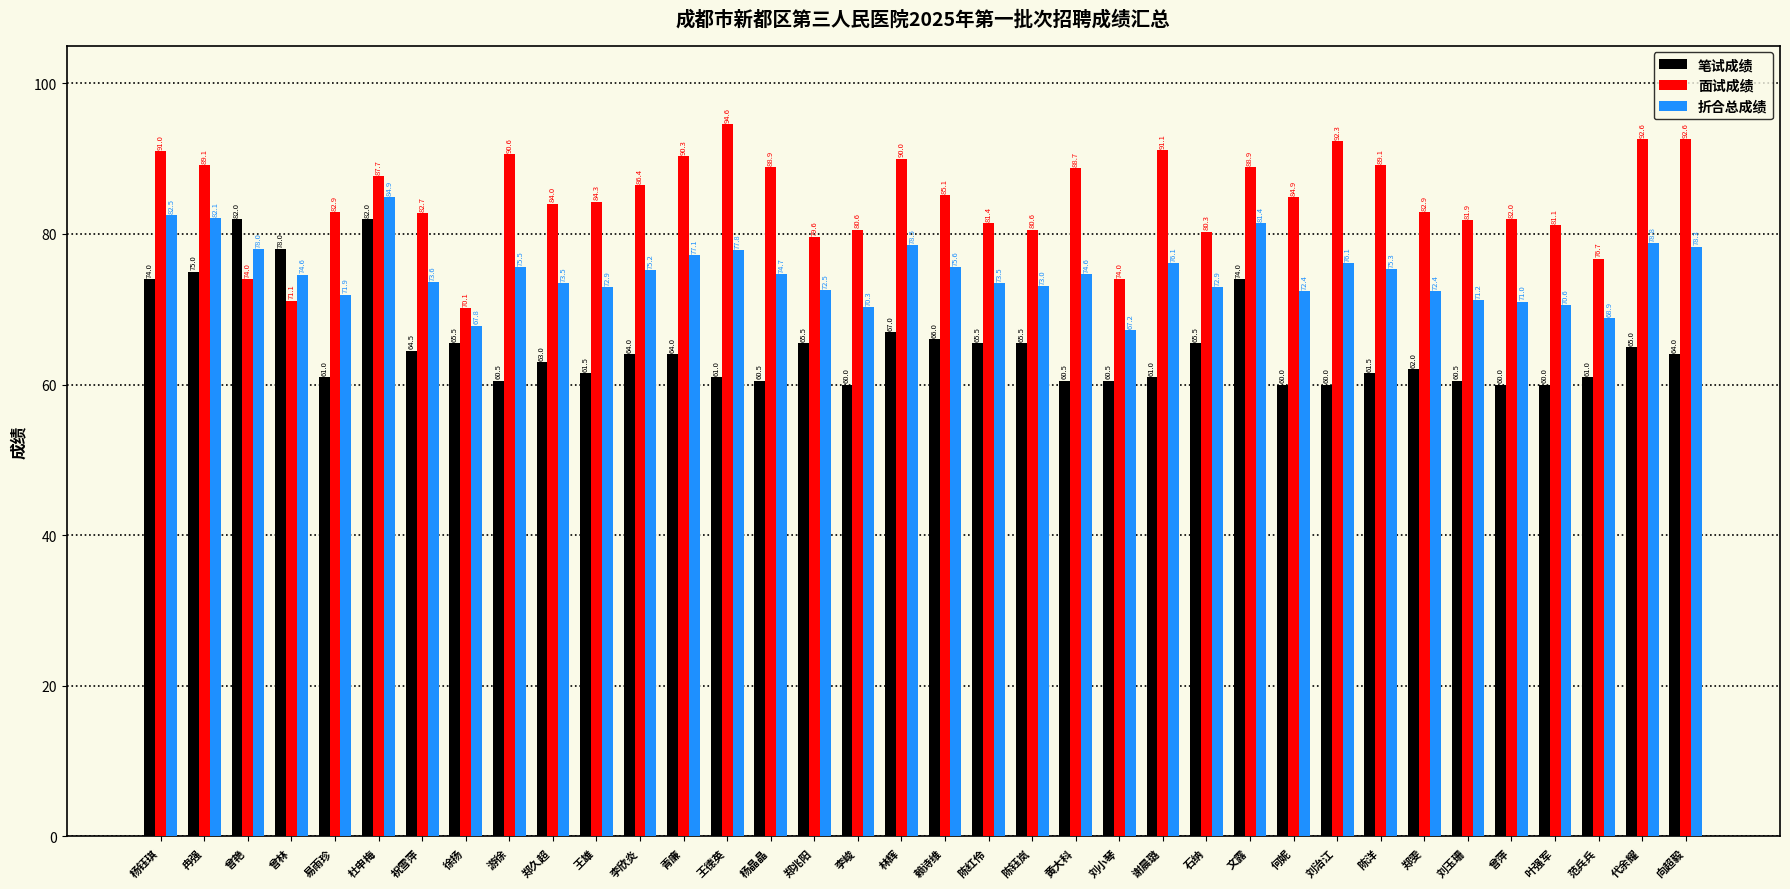

What is the difference between the maximum and minimum values in the 折合总成绩 series?

17.6